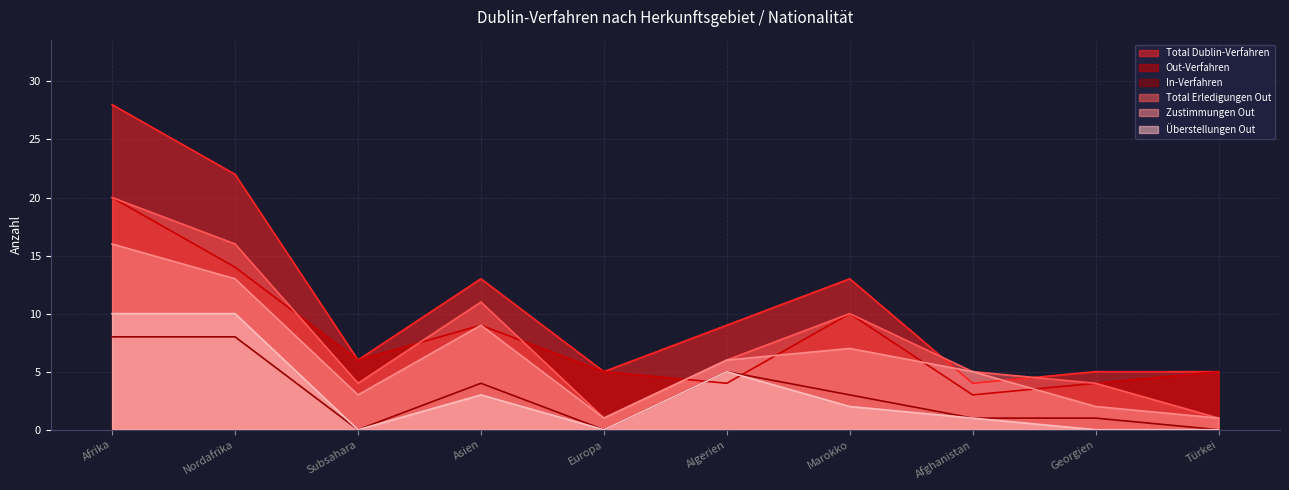

List the labels in order of Zustimmungen Out value, largest first.

Afrika, Nordafrika, Asien, Marokko, Algerien, Afghanistan, Subsahara, Georgien, Europa, Türkei